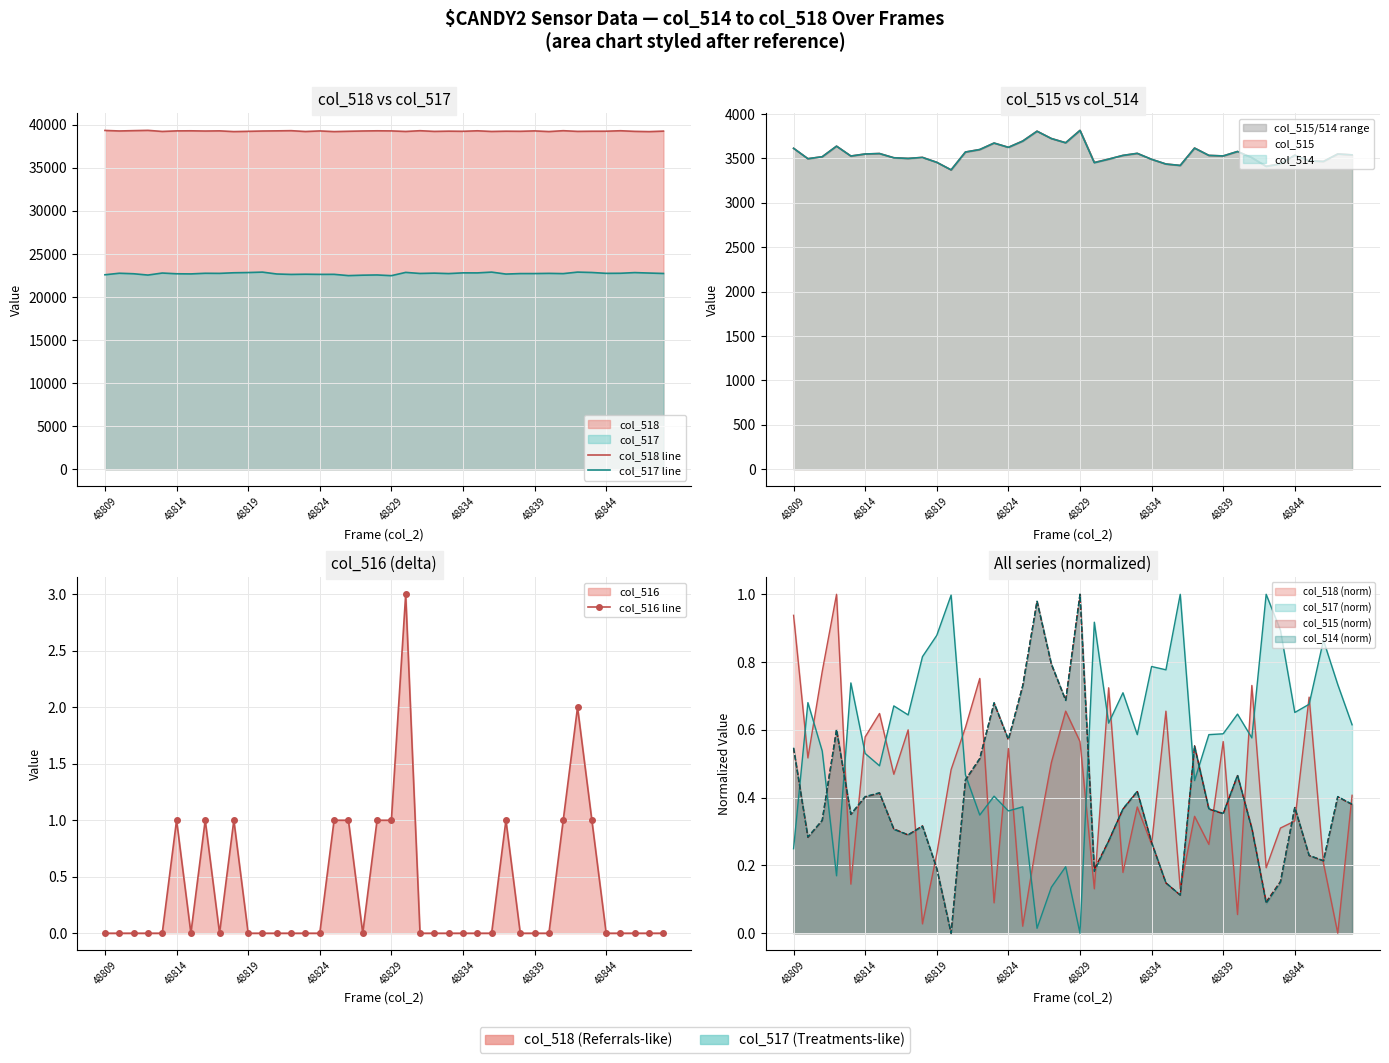

Which series changed the most between 8 and 36?

col_518 line